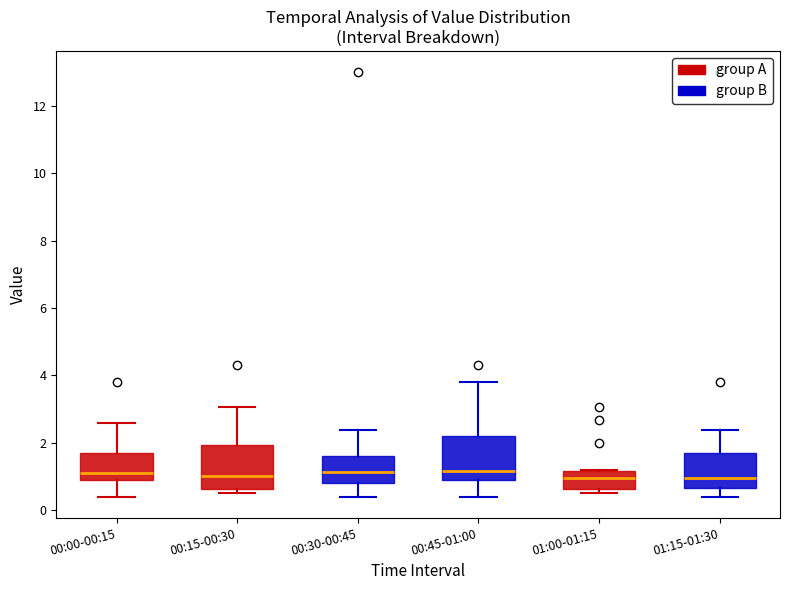

Reading left to right, read every box against the y-axis: the position of its median line, the range the box covers, and the ends of its whiskers. The values are not printed on the chart, so give them approximately, as read against the axis.

00:00-00:15: median 1.2, box 0.8 to 1.6, whiskers 0.4 to 2.6
00:15-00:30: median 1.0, box 0.6 to 2.0, whiskers 0.6 (just below the box's lower edge) to 3.0
00:30-00:45: median 1.2, box 0.8 to 1.6, whiskers 0.4 to 2.4
00:45-01:00: median 1.2, box 0.8 to 2.2, whiskers 0.4 to 3.8
01:00-01:15: median 1.0, box 0.6 to 1.2, whiskers 0.6 (just below the box's lower edge) to 1.2
01:15-01:30: median 1.0, box 0.6 to 1.6, whiskers 0.4 to 2.4